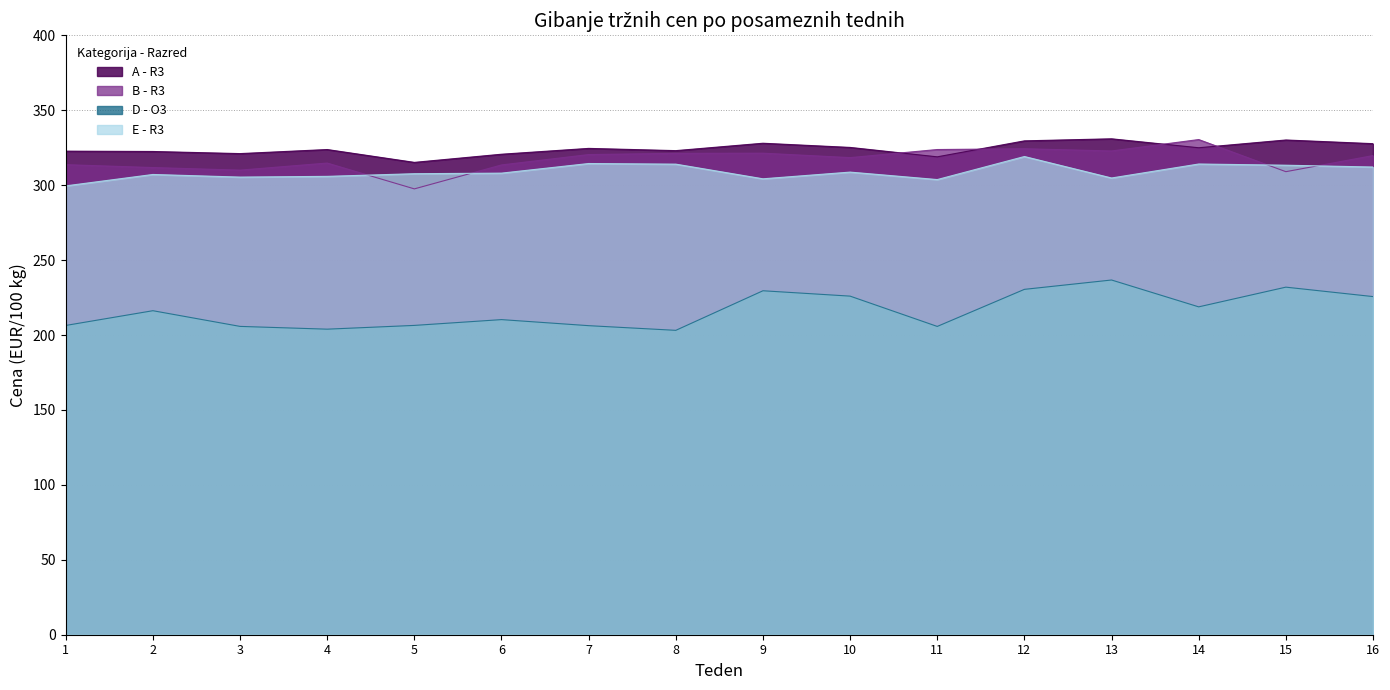

Is it true that A - R3 equals 189.2 at 9?

False